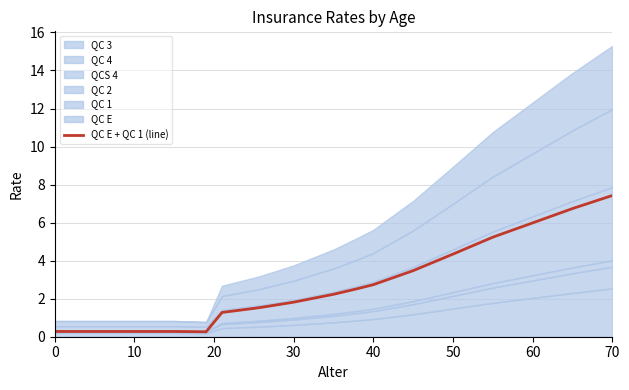

How many values are below 2?

9